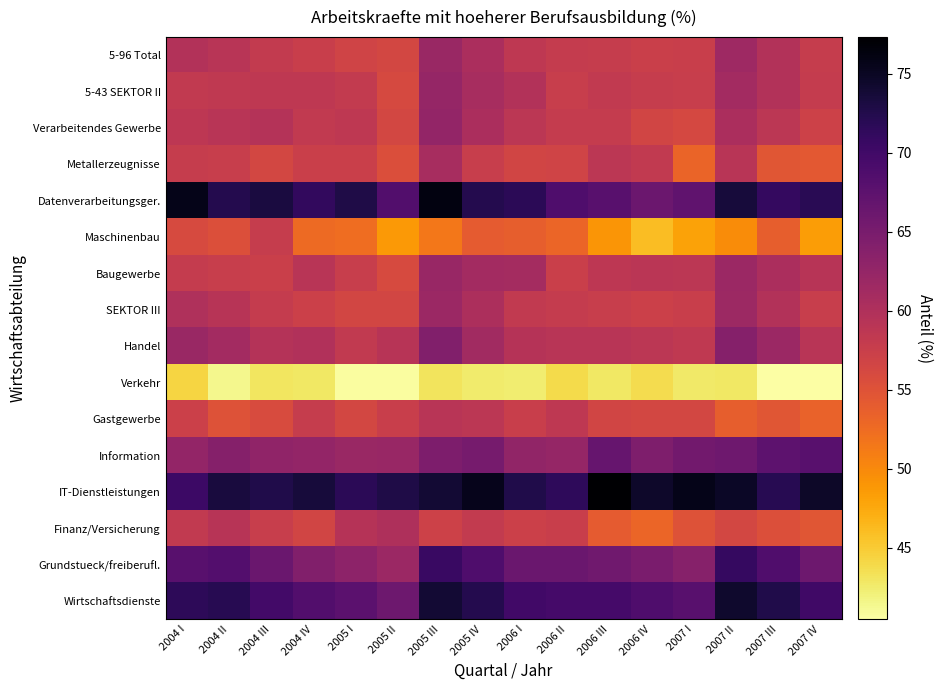

Which category has the highest value across all series?

2006 III